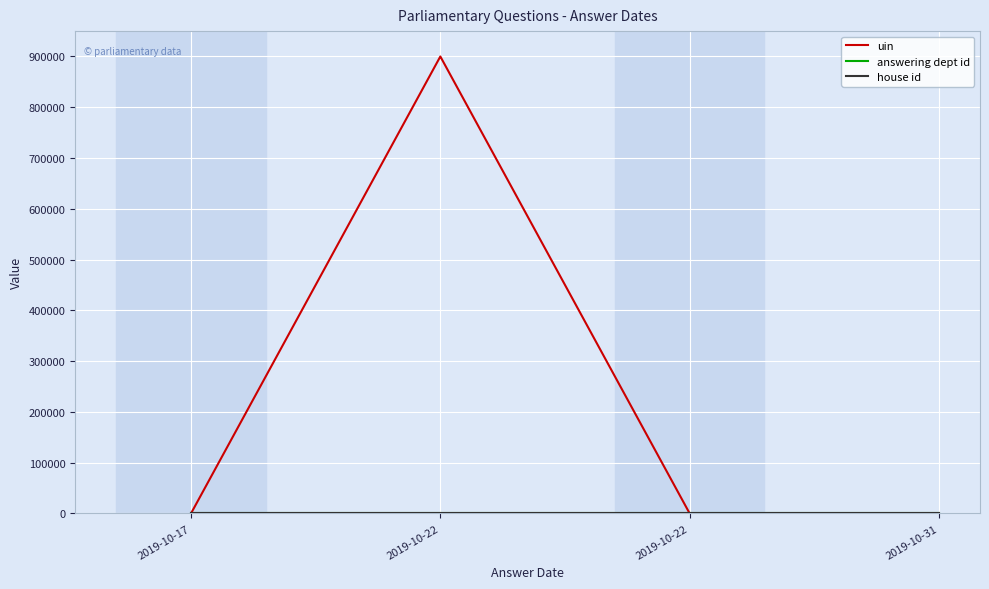

What is the maximum value for answering dept id?

201